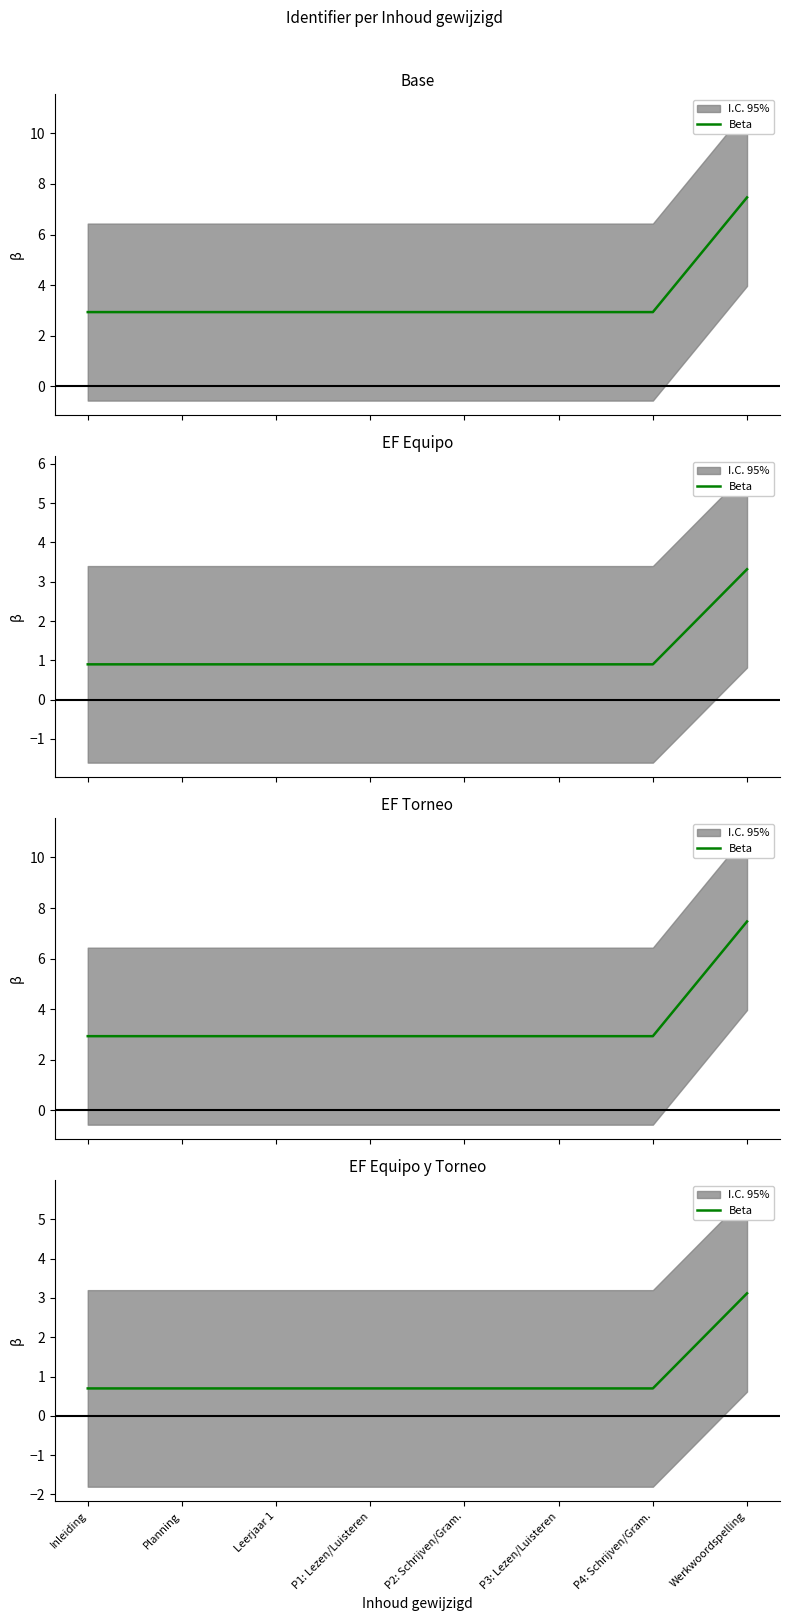

What is the value of the 2nd point from the left?

0.7